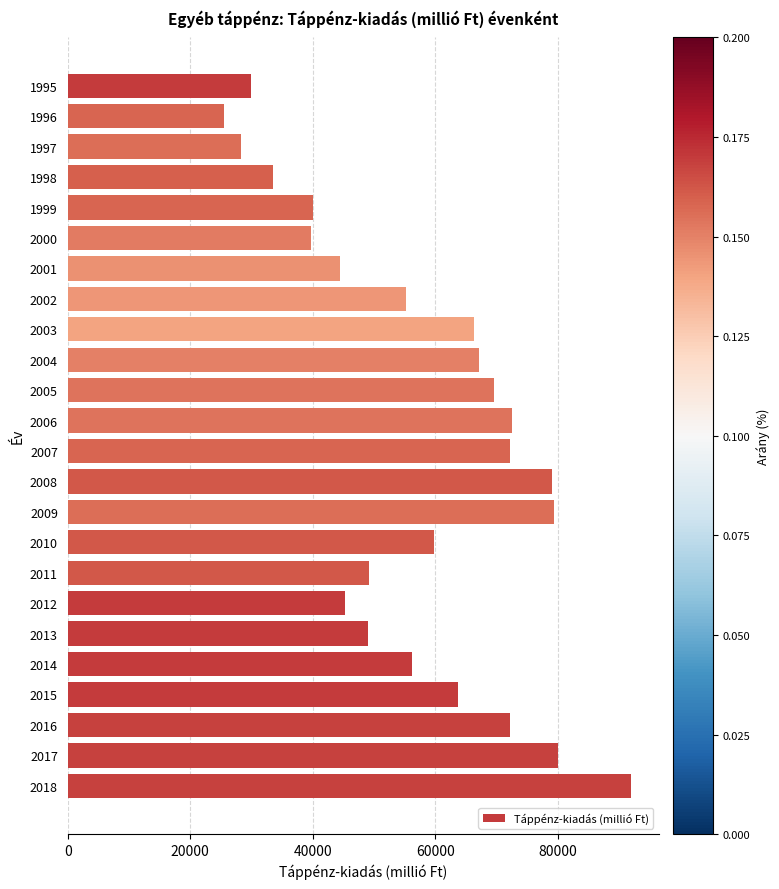

True or false: the data shows 49119.9 at 2008.

False